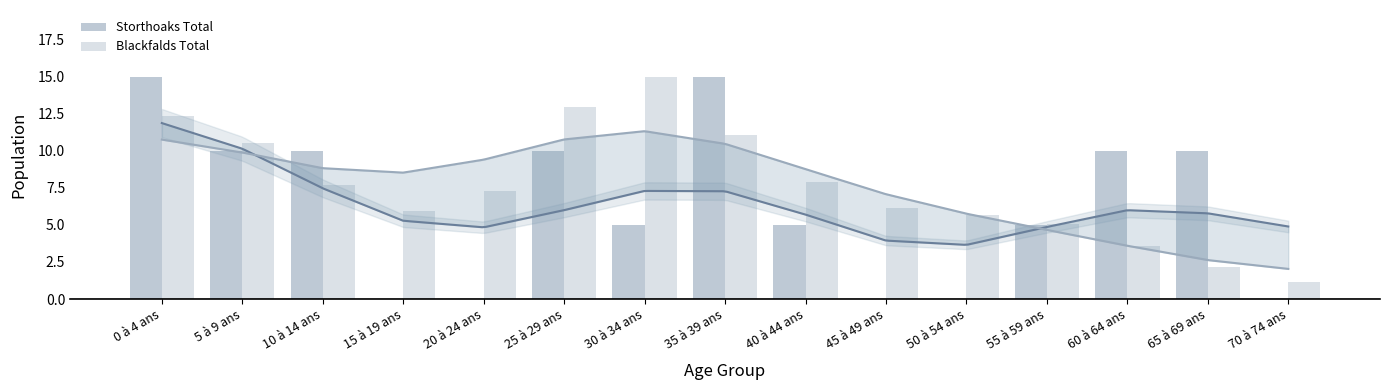

At which category is the sum across all series the highest?

0 à 4 ans